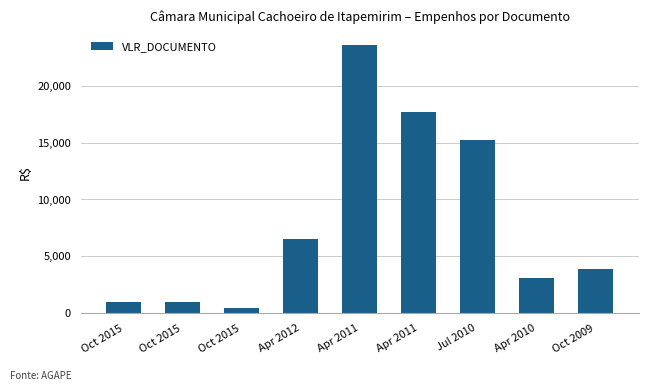

Does the chart contain stacked bars?

No